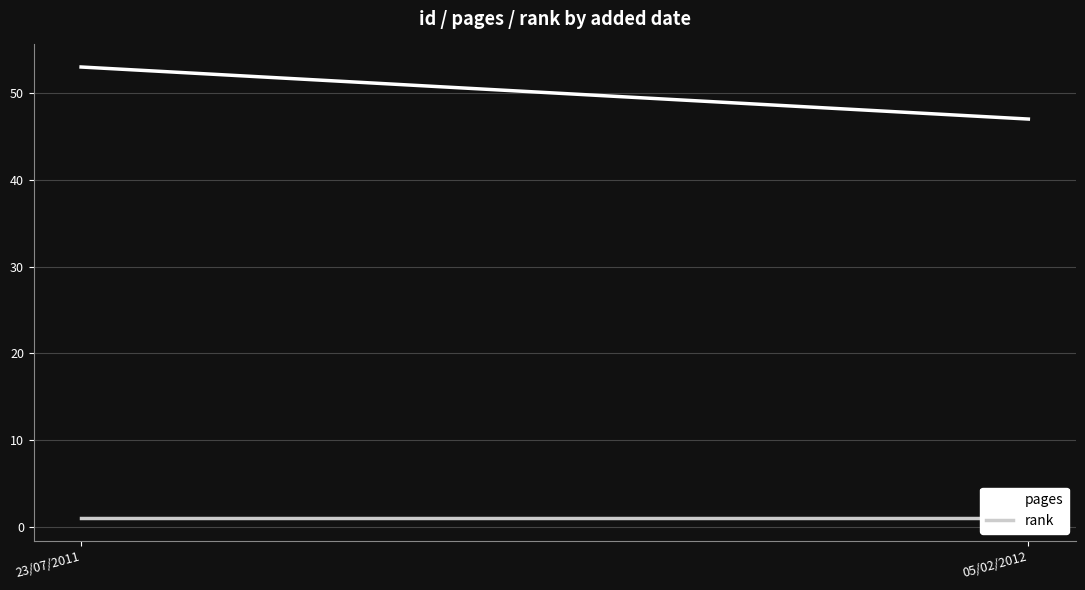

At which label does rank reach its peak?

23/07/2011